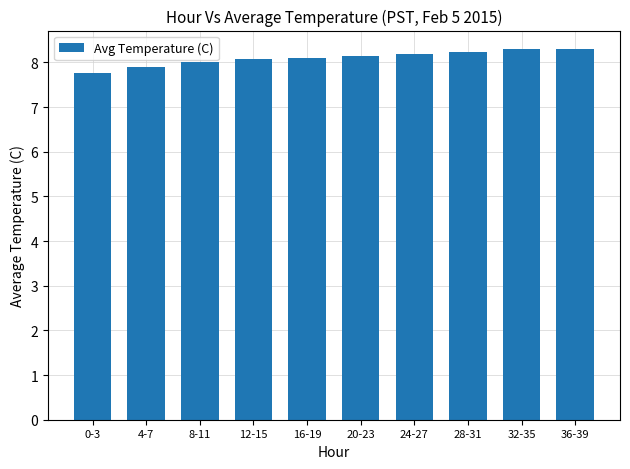

What is the value of the 9th bar from the left?

8.3